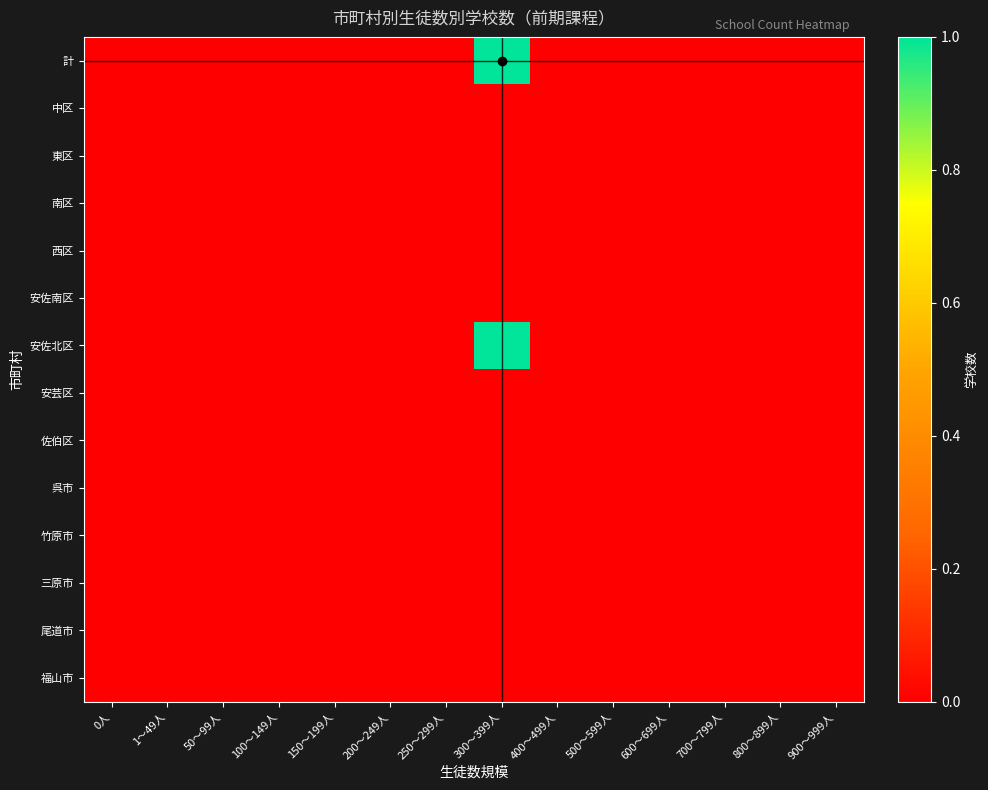

Count the number of categories in the chart.

14